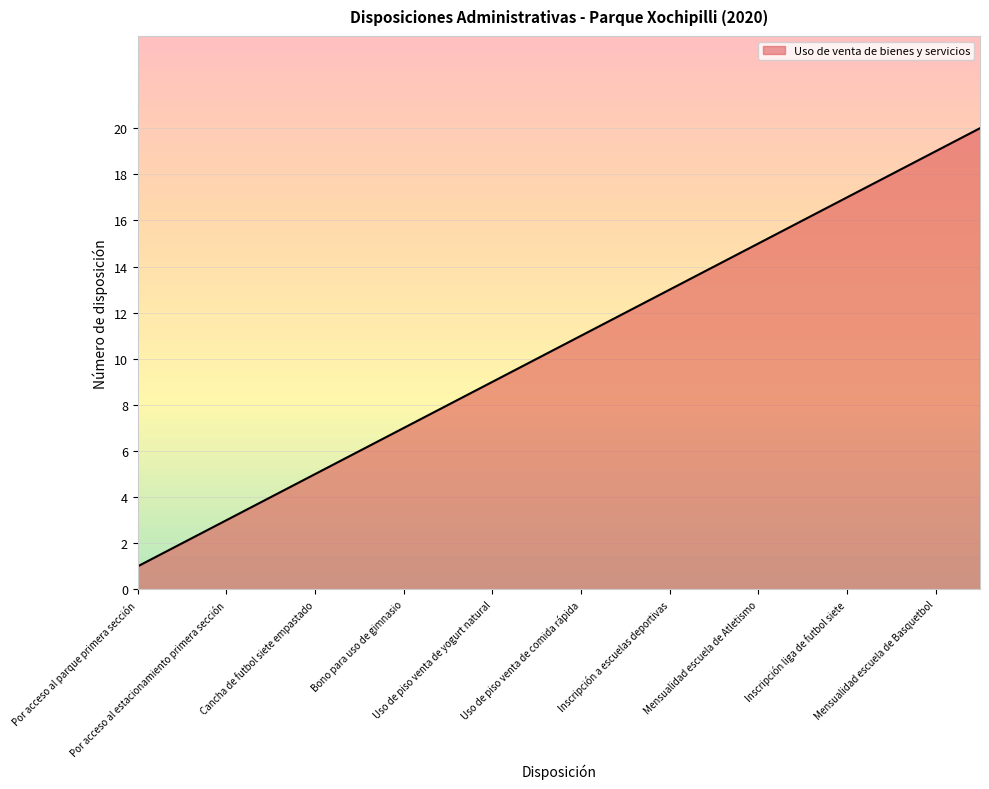

What is the greatest value displayed?

20.0